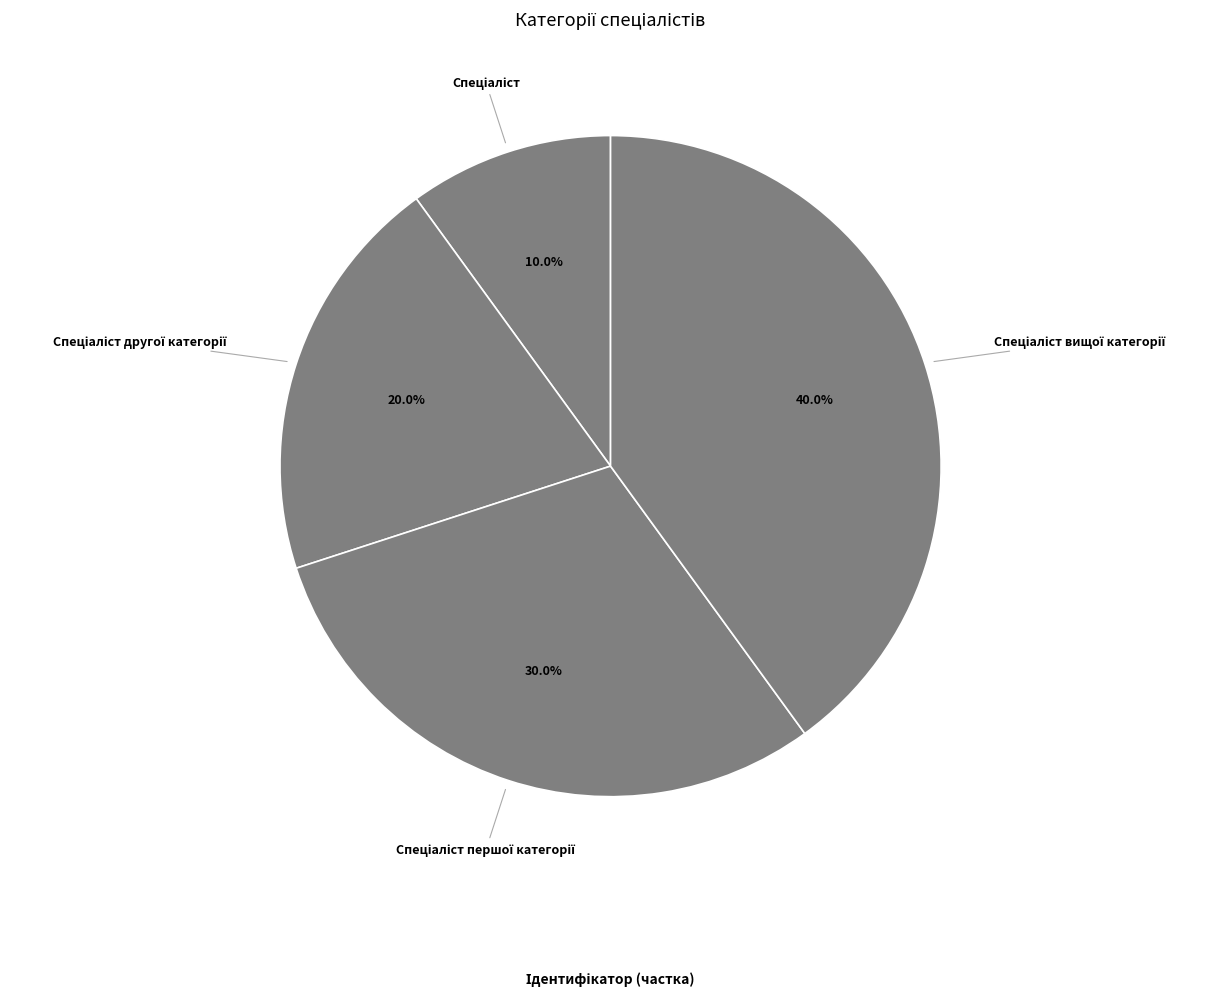

How many slices are in this pie chart?

4